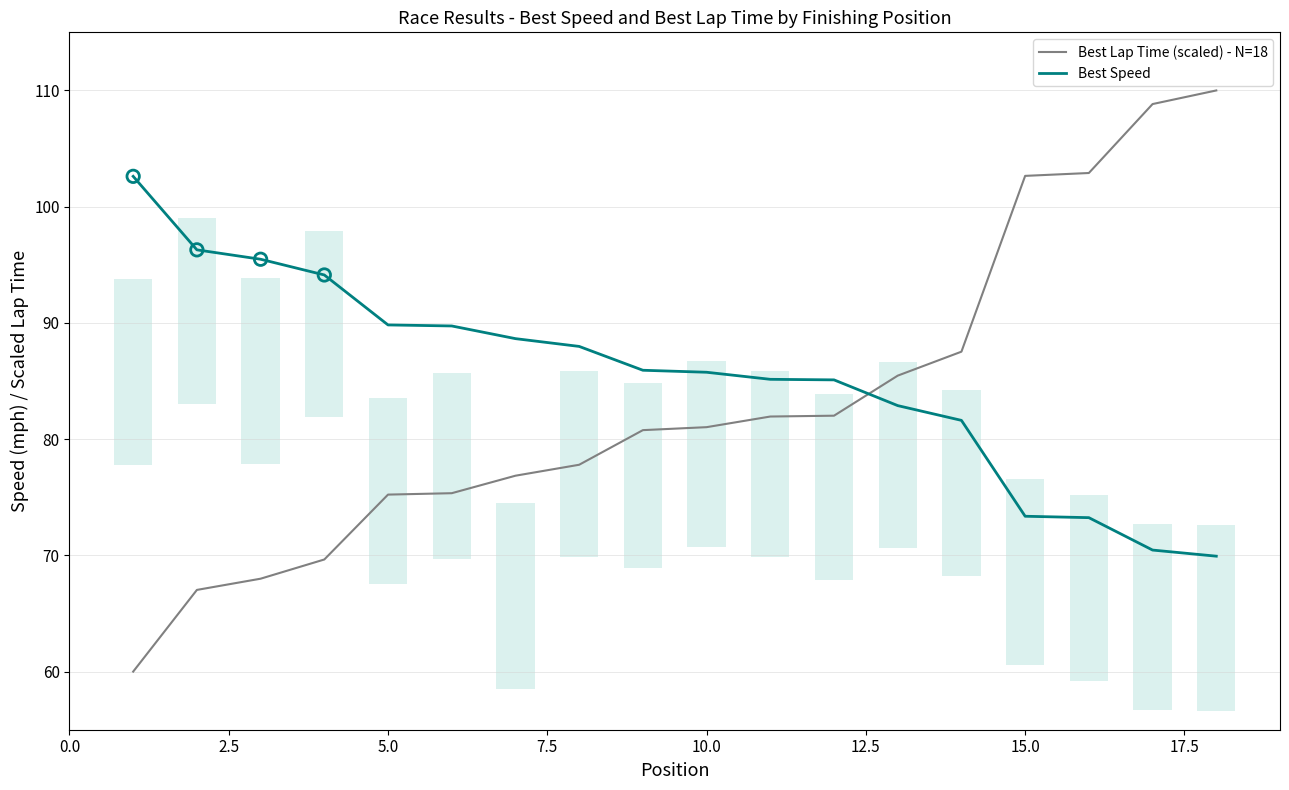

Which series has the widest spread of Y values?

Best Lap Time (scaled) - N=18